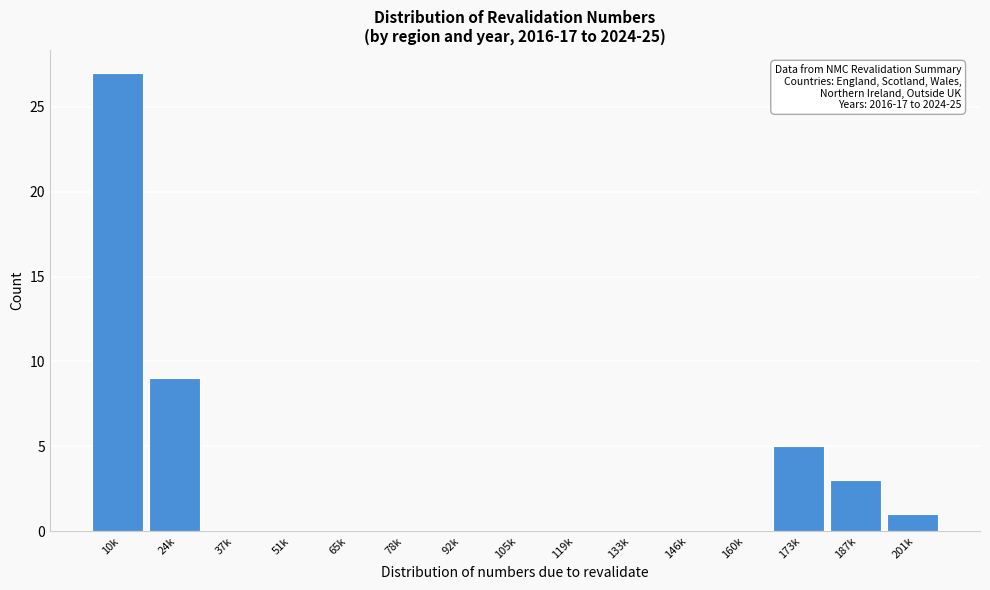

Reading left to right, extract all data points from this chart.

10k=27	24k=9	37k=0	51k=0	65k=0	78k=0	92k=0	105k=0	119k=0	133k=0	146k=0	160k=0	173k=5	187k=3	201k=1